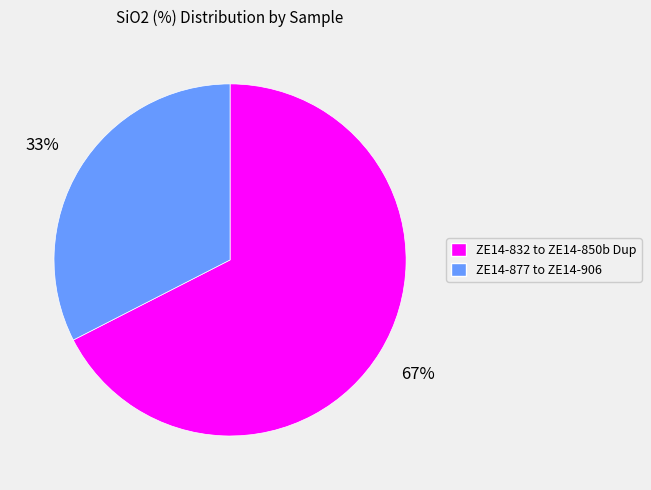

Combined, do ZE14-832 to ZE14-850b Dup and ZE14-877 to ZE14-906 account for over 50%?

Yes